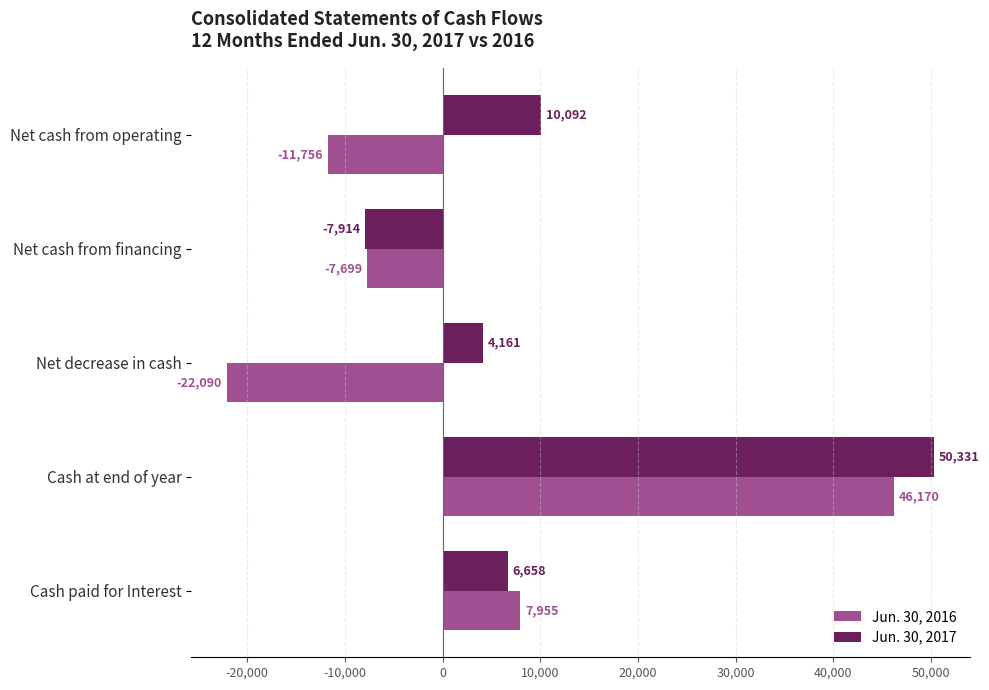

List the series in order of their peak value, lowest first.

Jun. 30, 2016, Jun. 30, 2017